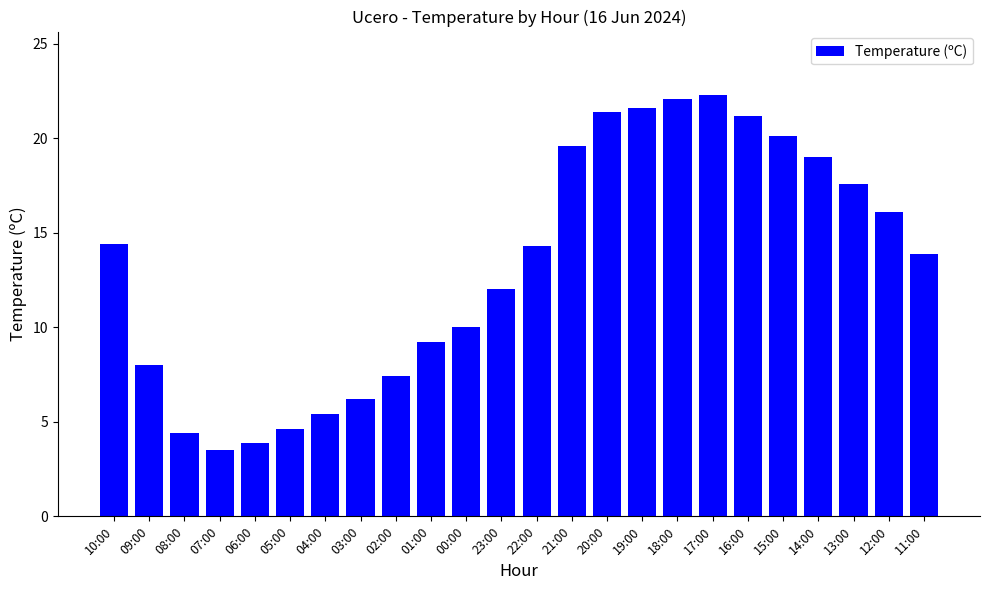

What is the sum of the values at 20:00 and 00:00?

31.4